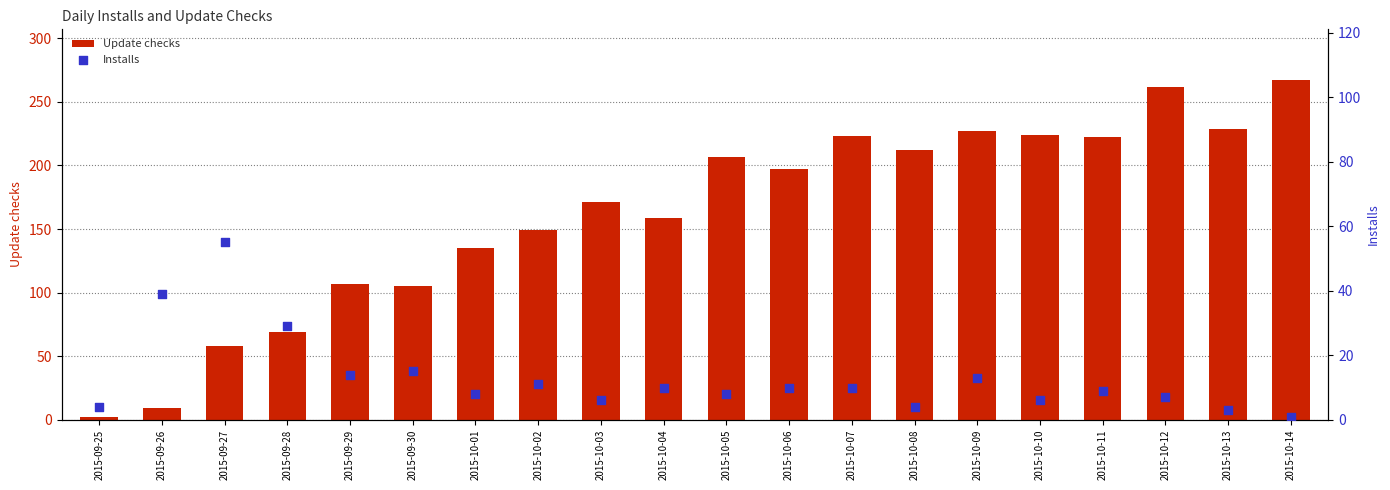

At which category is the sum across all series the highest?

2015-10-12